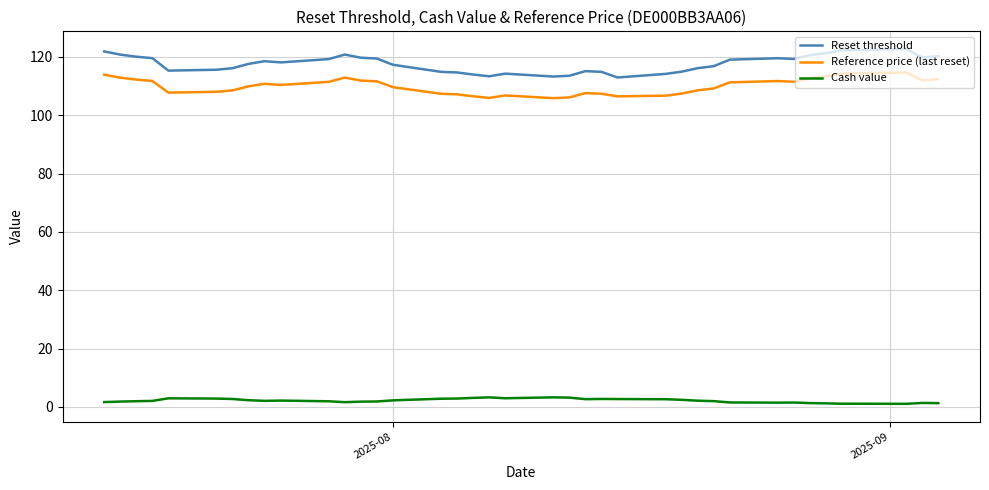

Which series has the largest range (max minus min)?

Reset threshold